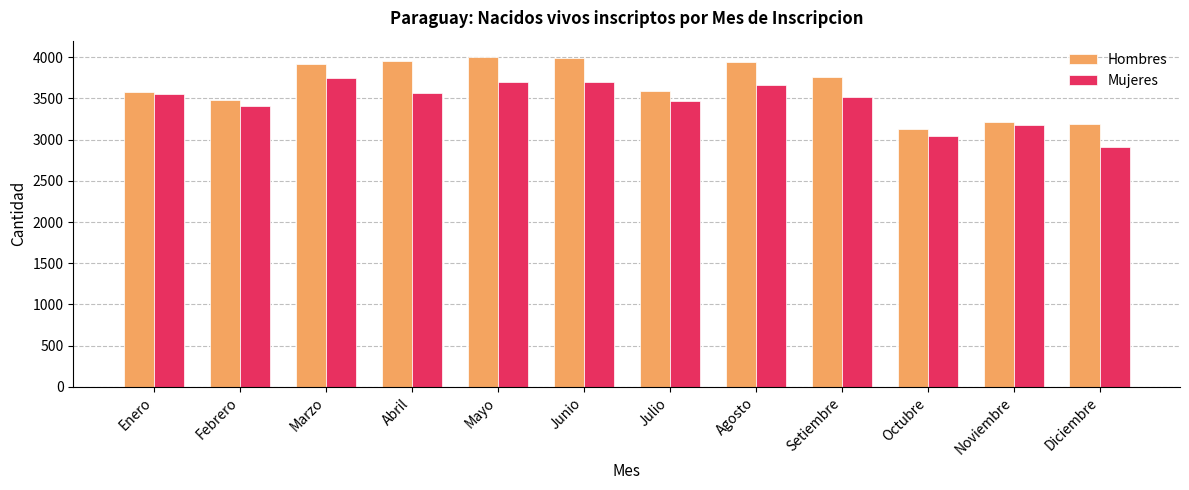

What are all the series names shown in the legend?

Hombres, Mujeres